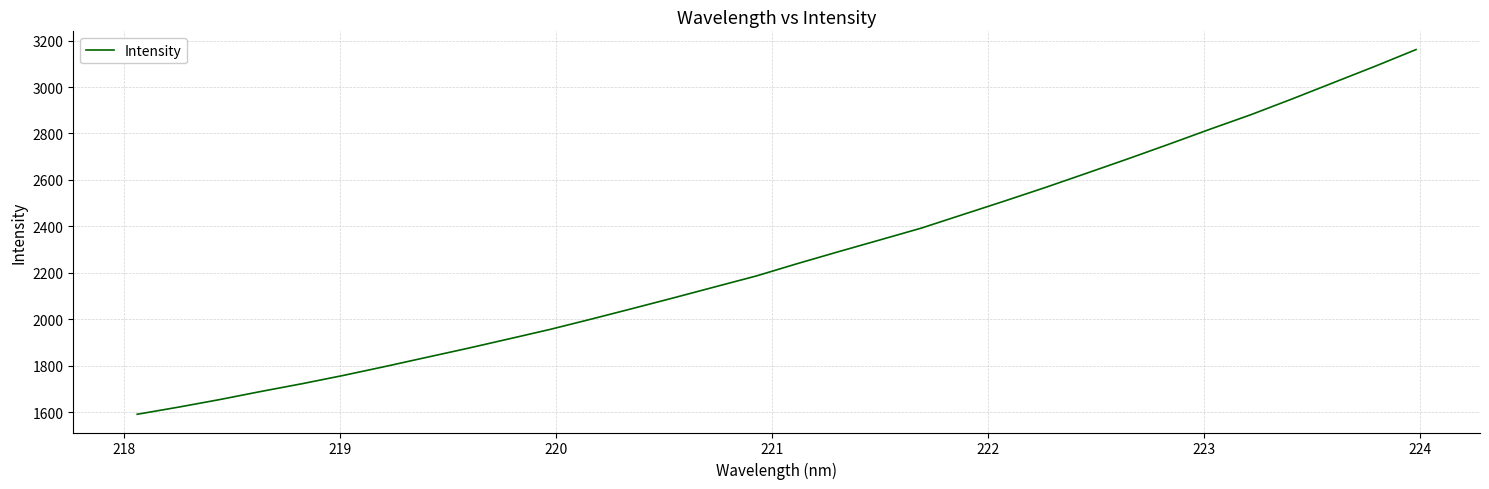

What is the minimum value shown in the chart?

1592.0